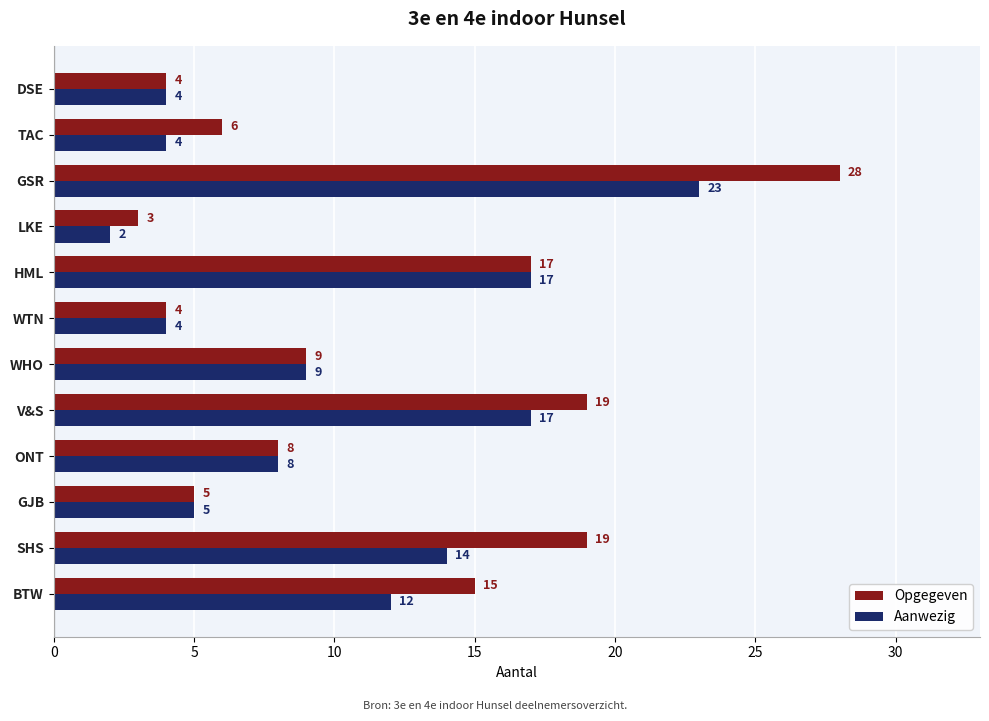

What is the highest value of the Aanwezig series?

23